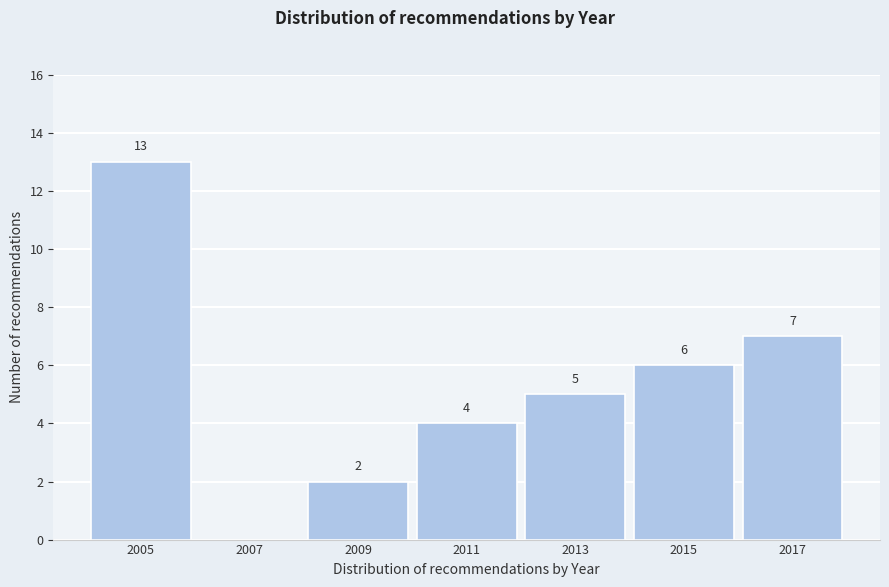

Which range on the x-axis has the tallest bar?

2004 to 2006